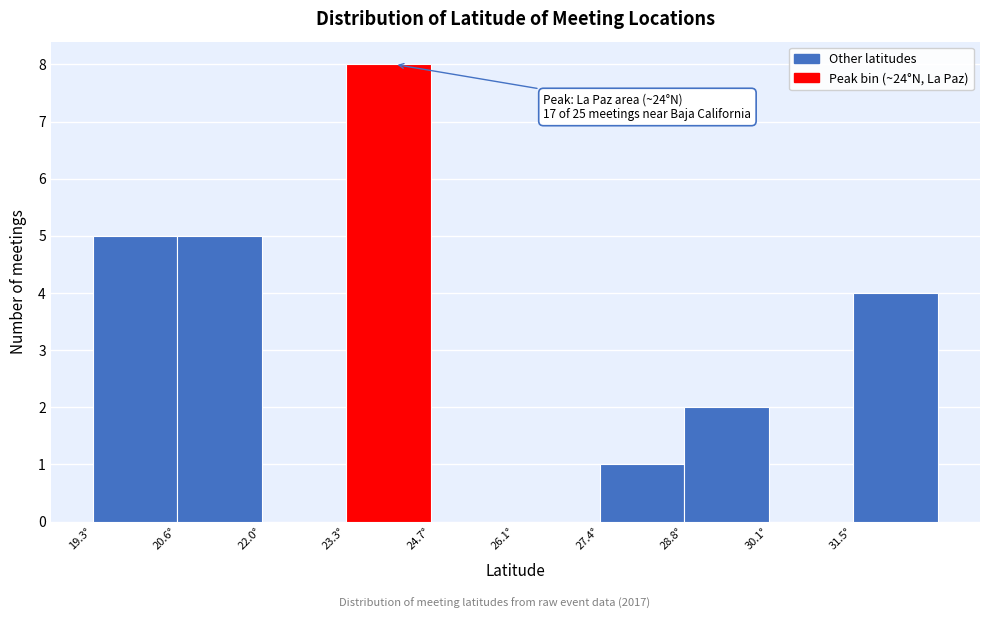

Which range on the x-axis has the tallest bar?

23.4 to 24.6